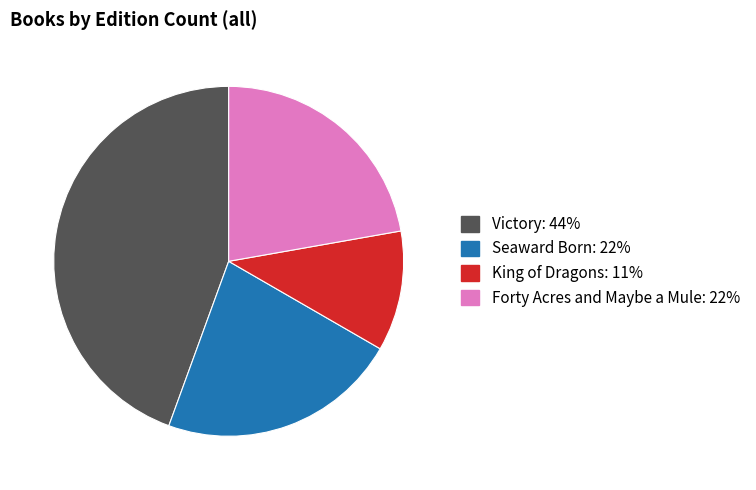

The Forty Acres and Maybe a Mule slice represents 15% of the pie. True or false?

False